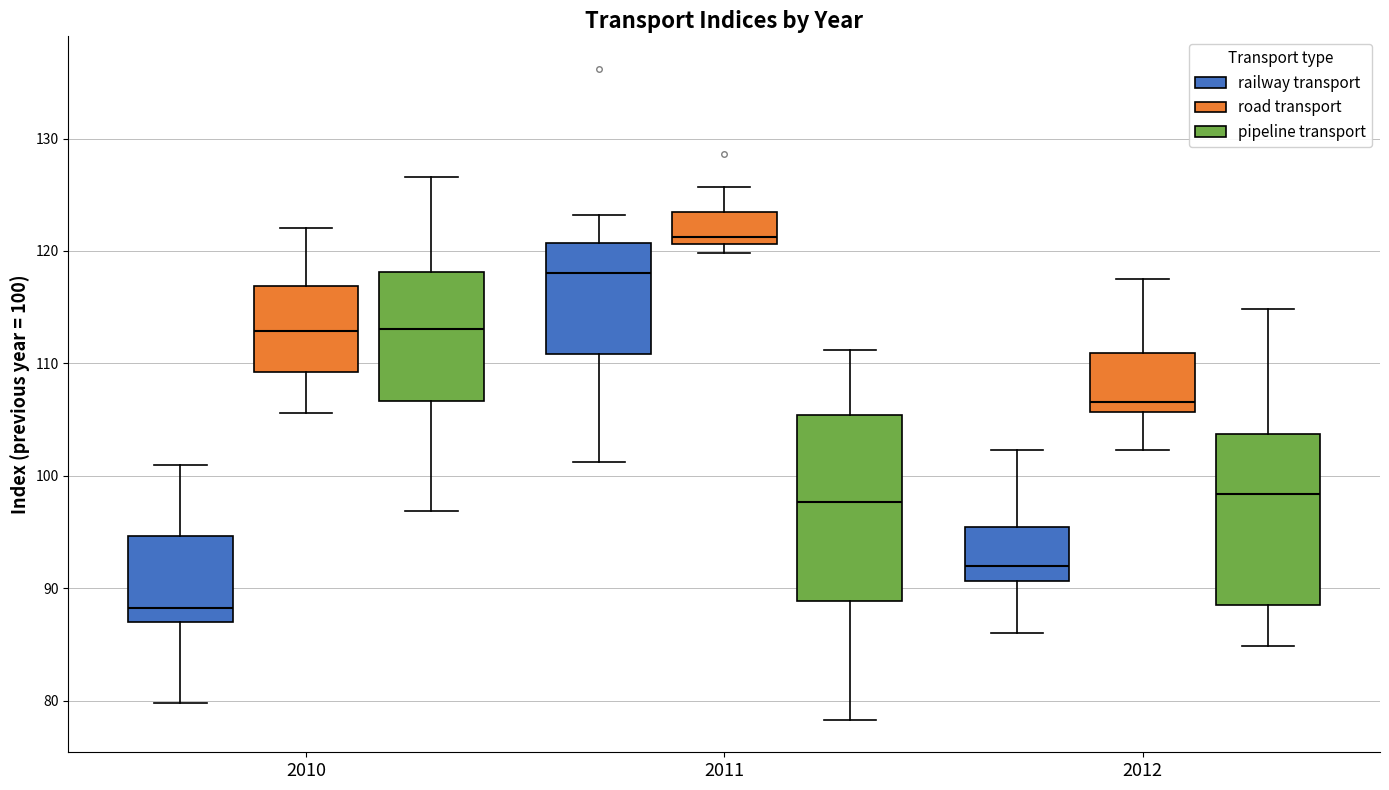

Comparing the boxes themselves (not the whiskers), which one is the tallest?

2011 (pipeline transport)